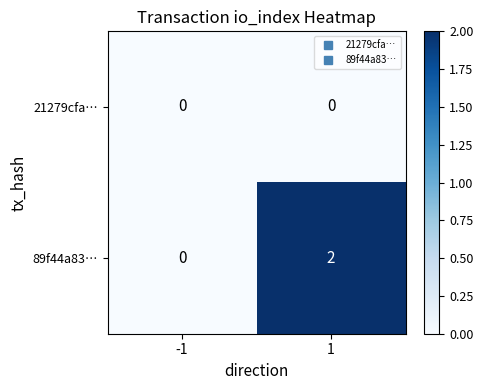

Which series has the largest total across all categories?

89f44a83…